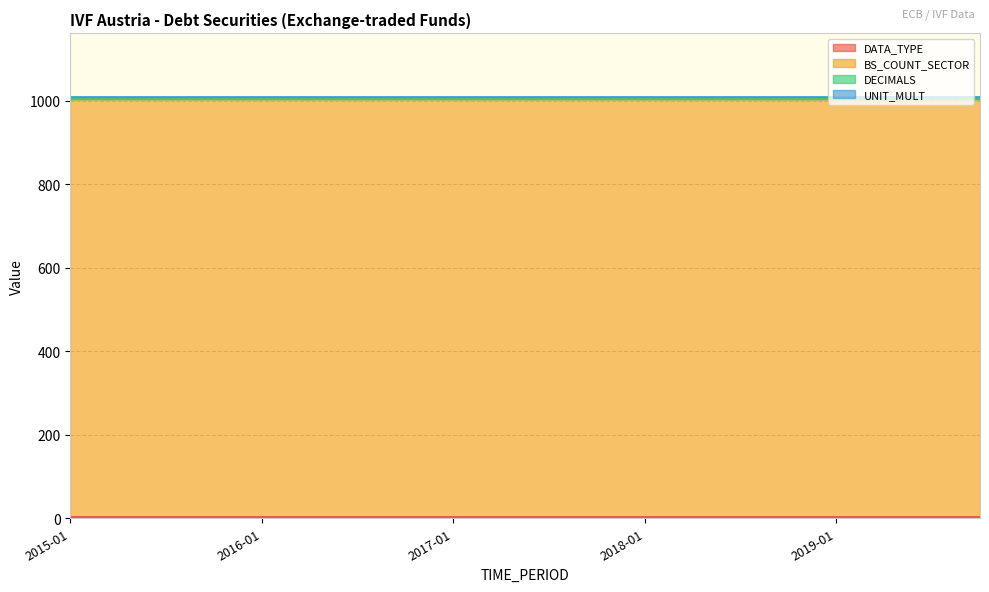

True or false: DECIMALS has more than 2 points higher than both neighbors.

False